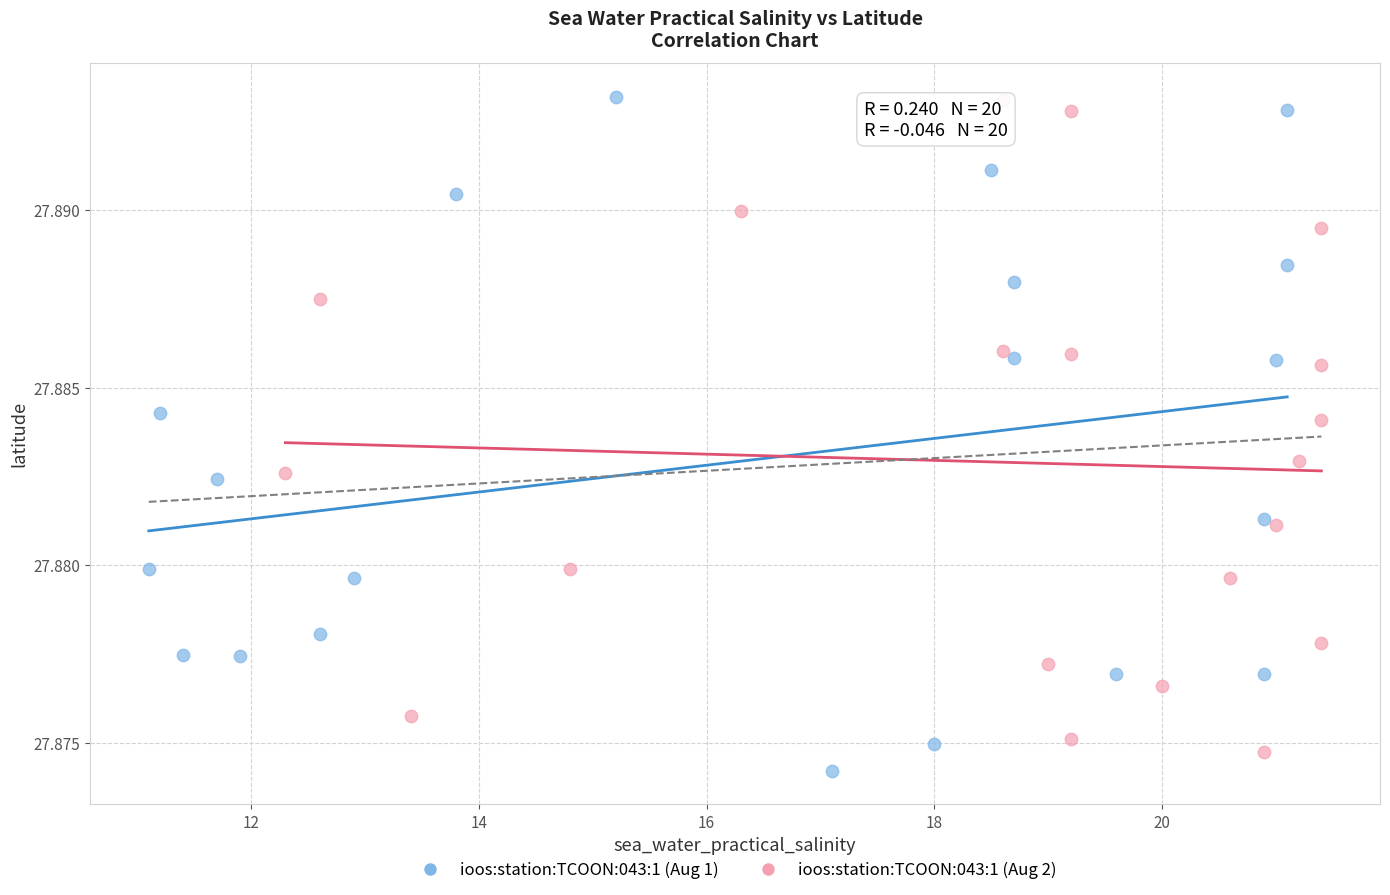

What are all the series names shown in the legend?

ioos:station:TCOON:043:1 (Aug 1), ioos:station:TCOON:043:1 (Aug 2)